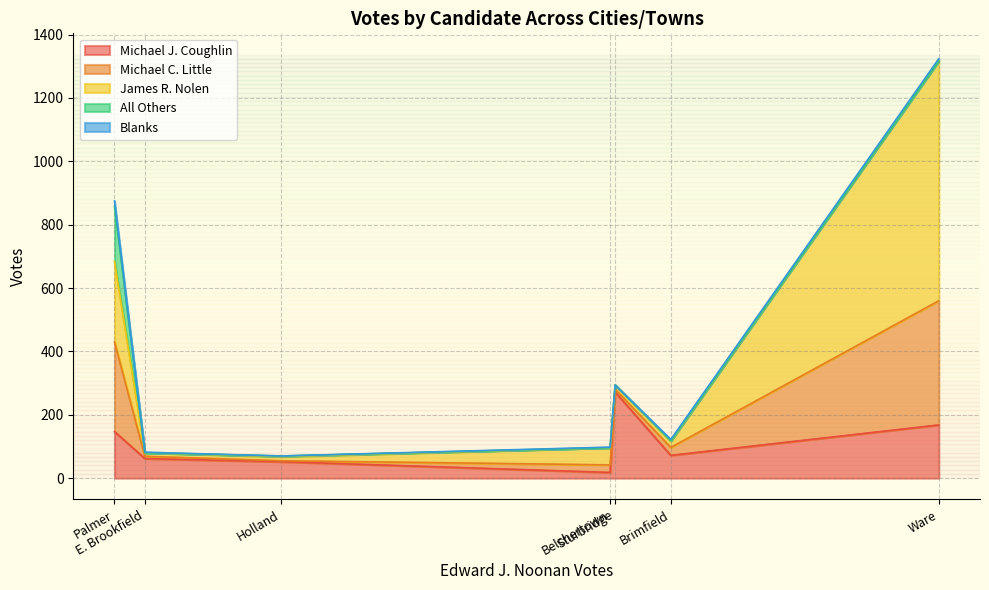

Does the chart have visible grid lines?

Yes